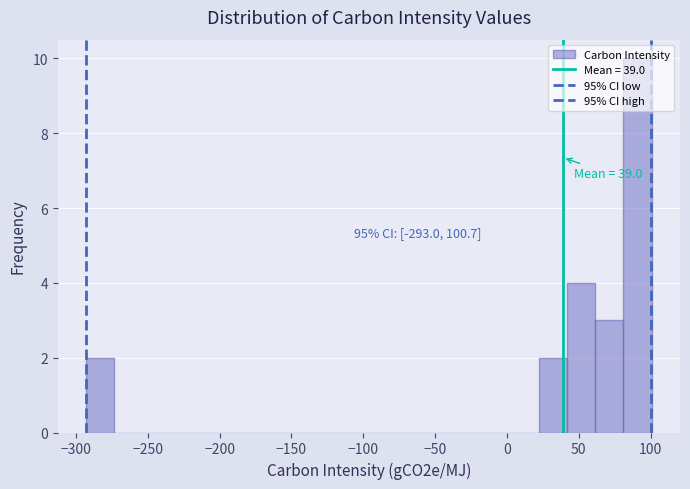

Read against the x-axis, roughly where is the centre of the tallest bar?

90